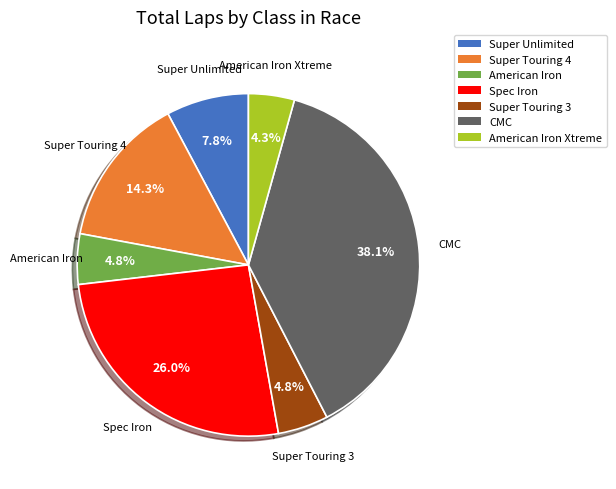

Which has a higher value, Super Touring 4 or American Iron?

Super Touring 4